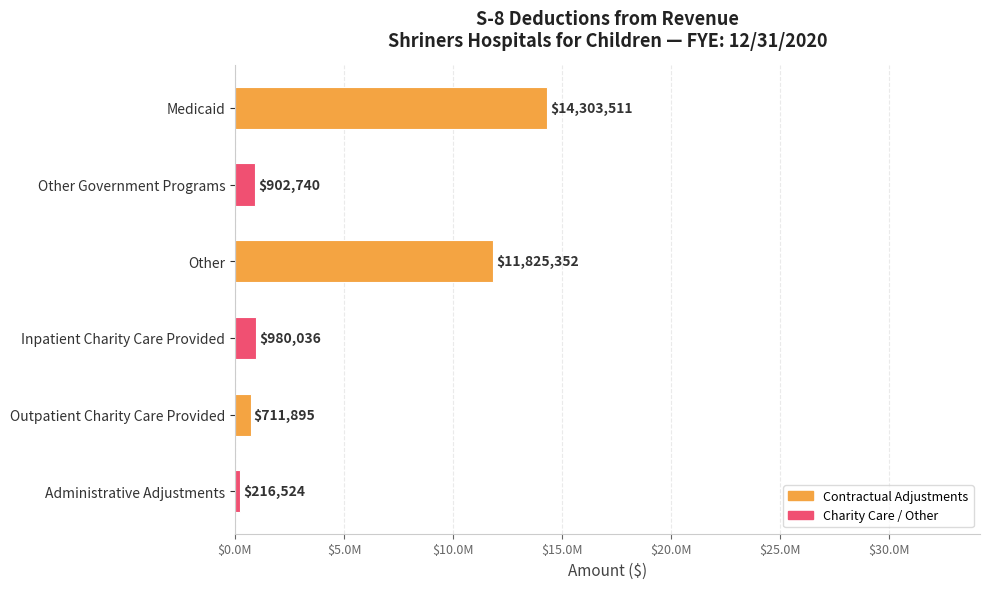

Are the bars horizontal?

Yes